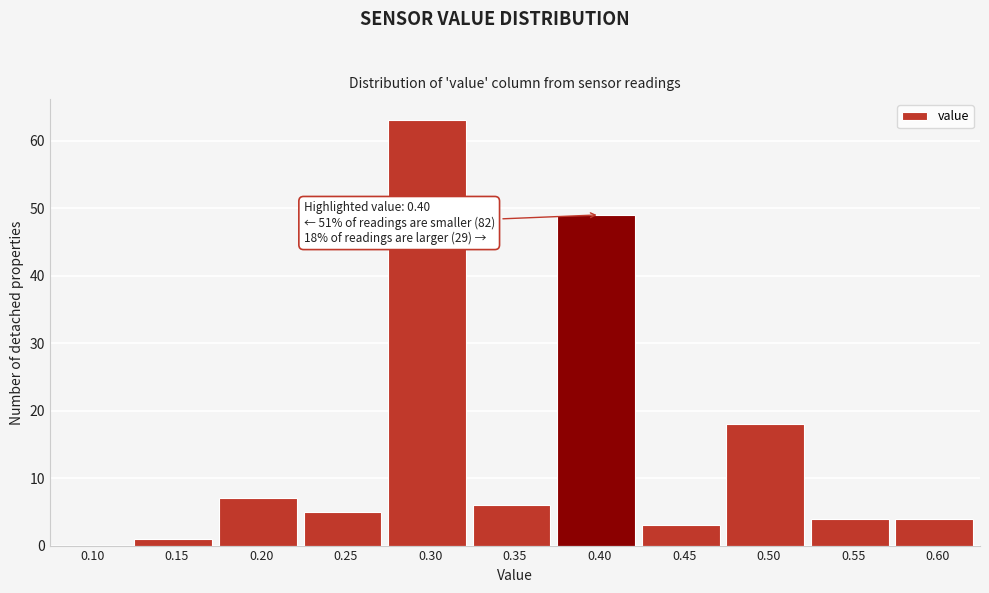

Reading right to left, list all the values displayed in this chart.

0.60=4	0.55=4	0.50=18	0.45=3	0.40=49	0.35=6	0.30=63	0.25=5	0.20=7	0.15=1	0.10=0